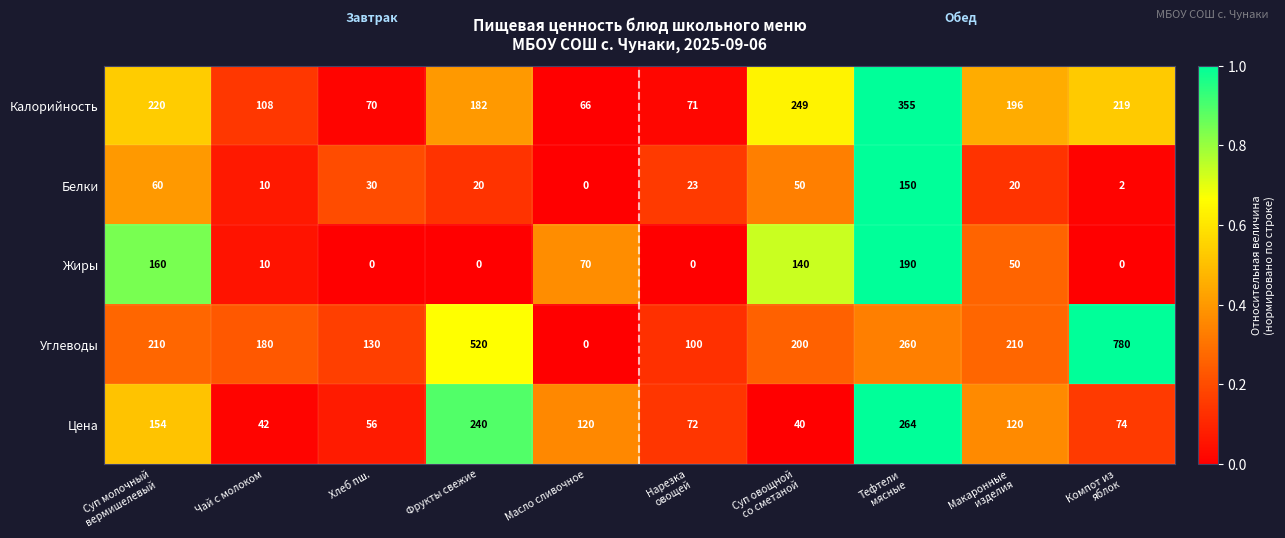

What is the sum of all Цена values?

1182